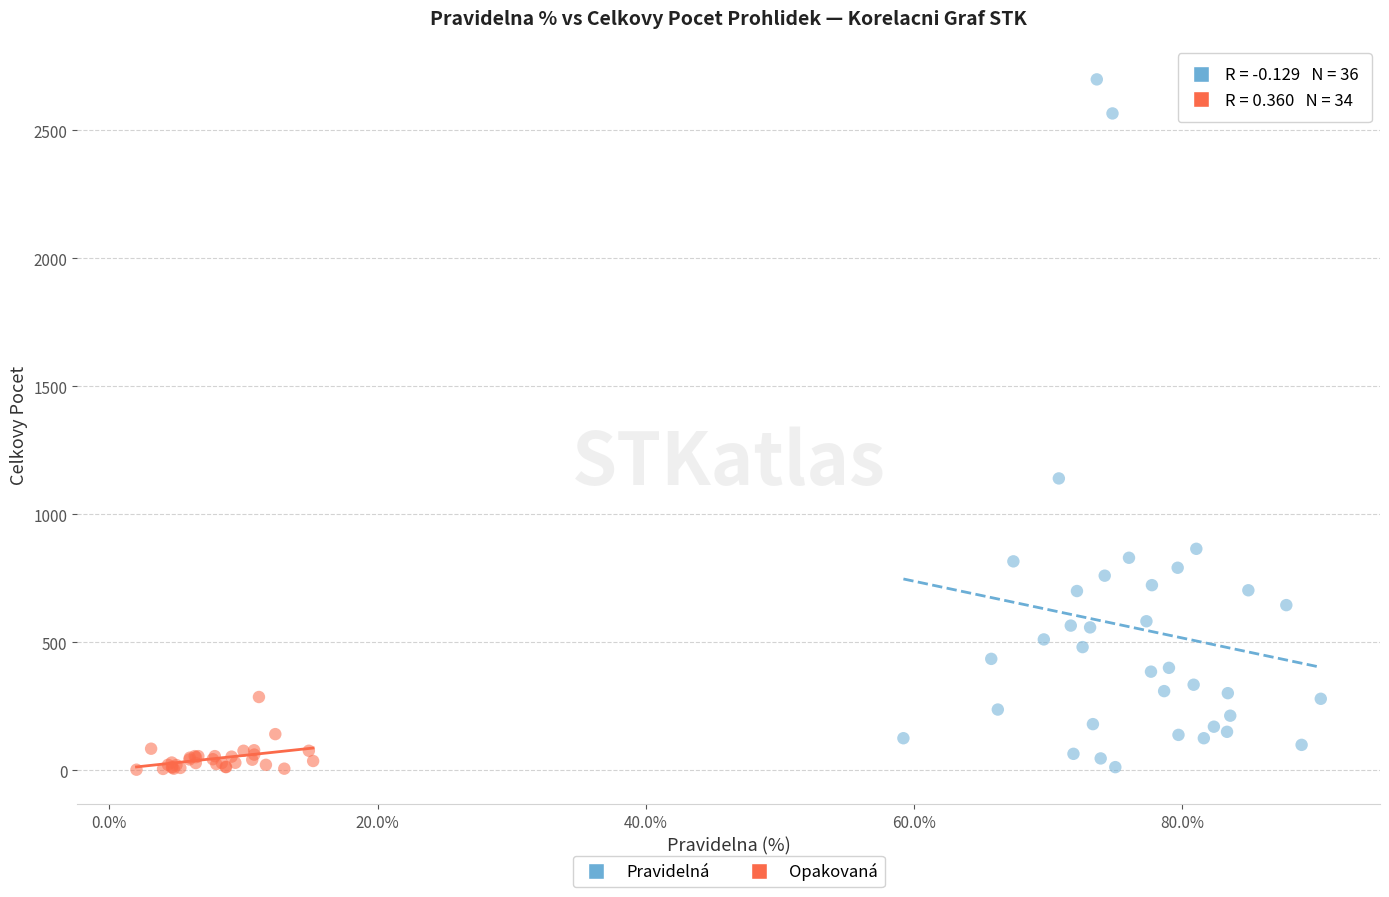

Which series has the largest Y range (max minus min)?

Pravidelná